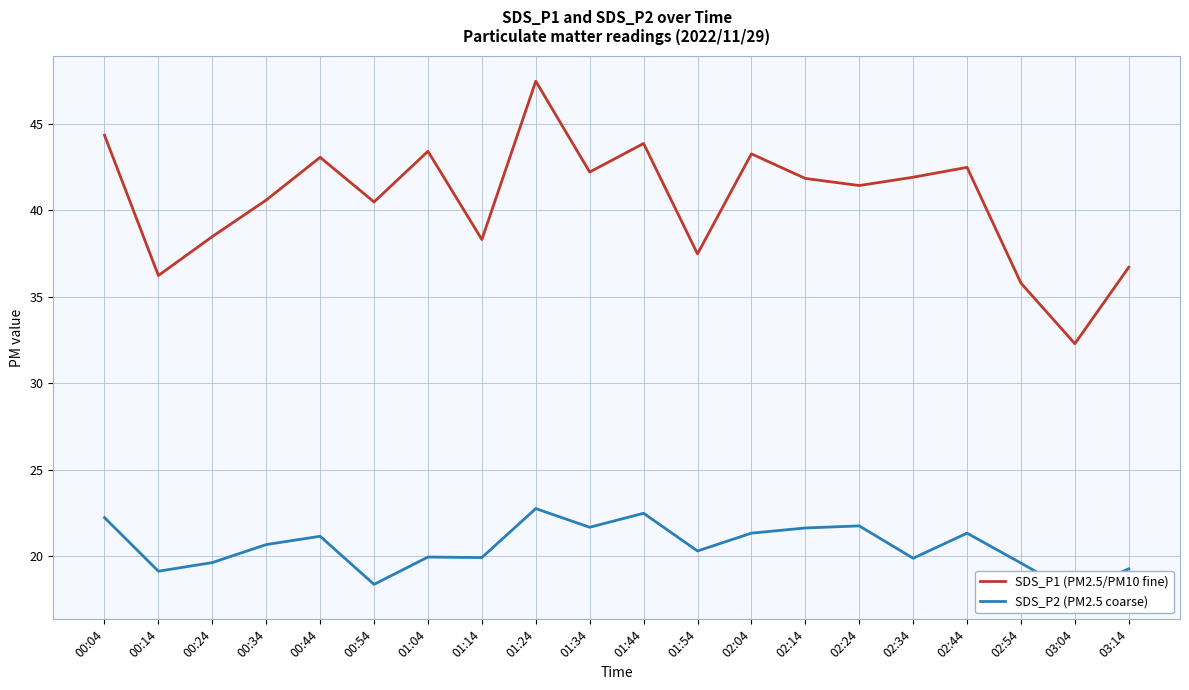

Is it true that SDS_P2 (PM2.5 coarse) equals 22.2 at 00:04?

True